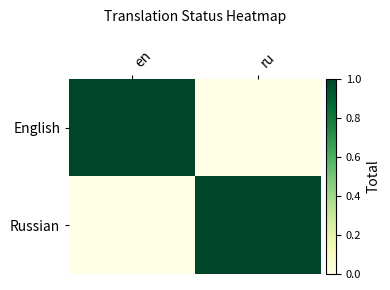

How many distinct data groups are displayed?

2